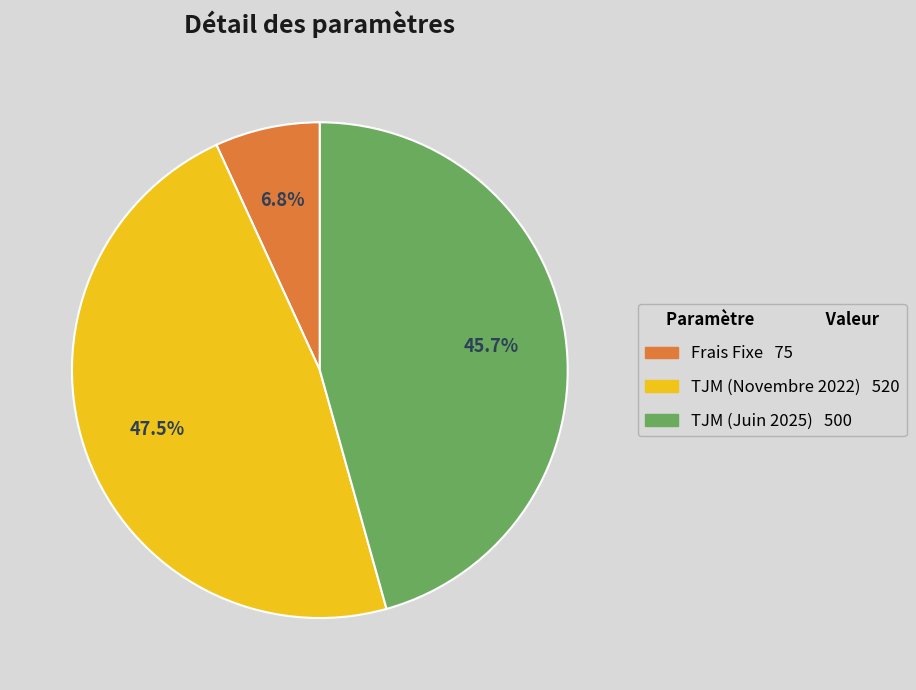

Combined, do Frais Fixe and TJM (Juin 2025) account for over 50%?

Yes